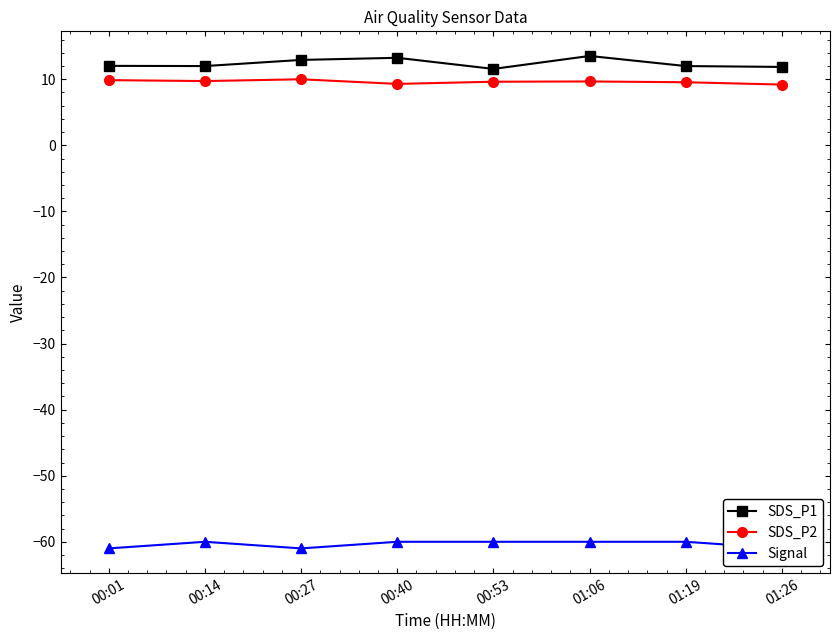

Count the Signal values in the range -61 to -60.

8